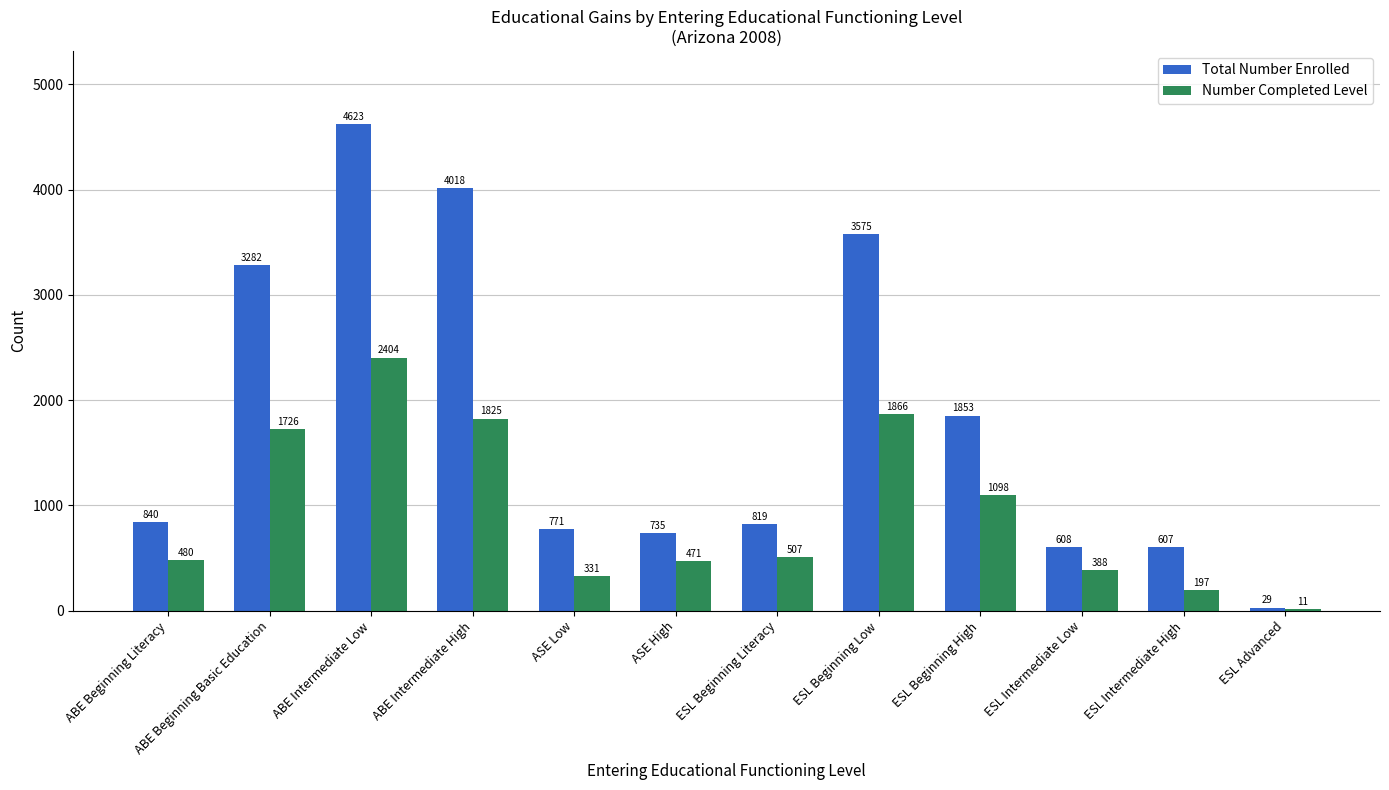

What is the maximum value for Total Number Enrolled?

4623